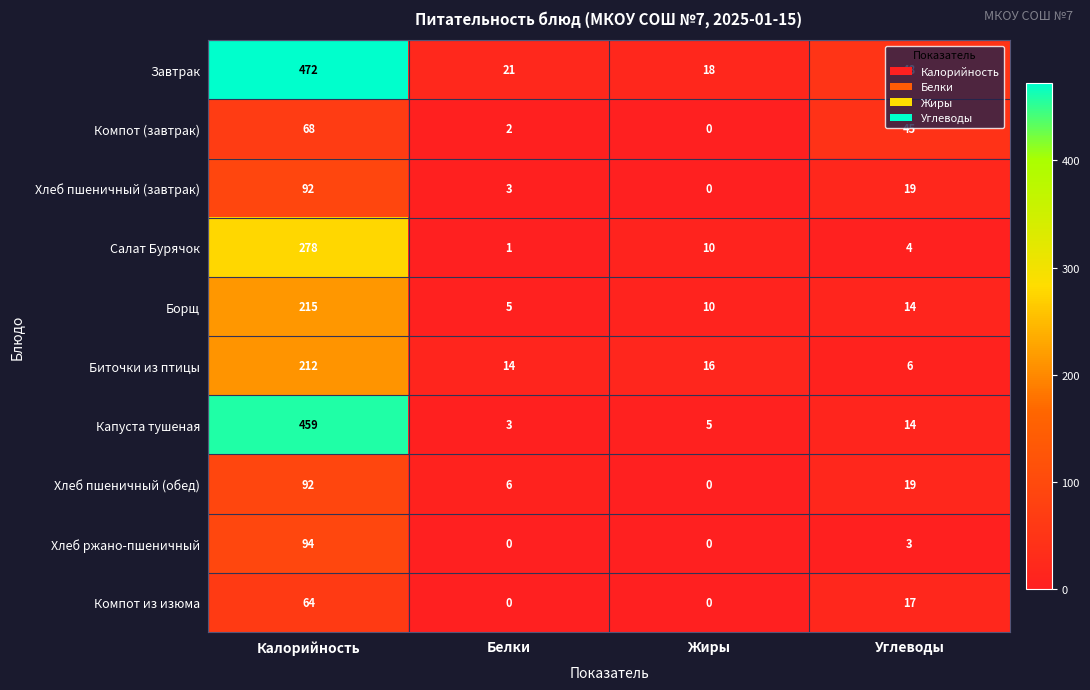

Which series has the largest total across all categories?

Завтрак